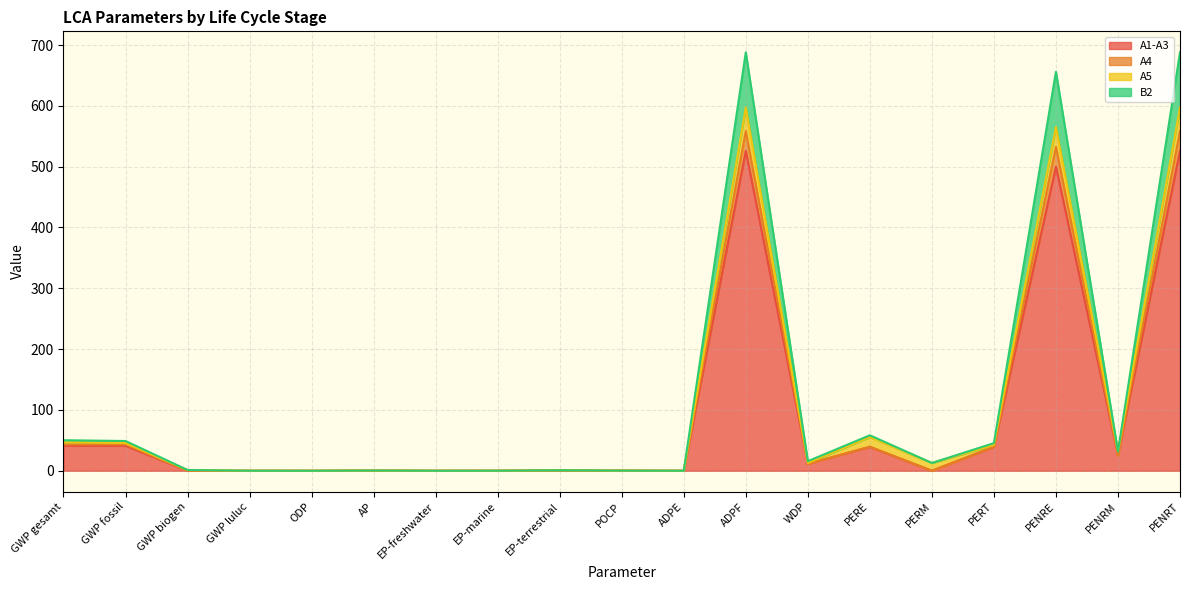

What is the value of the A1-A3 point at the 17th from the left?

500.0